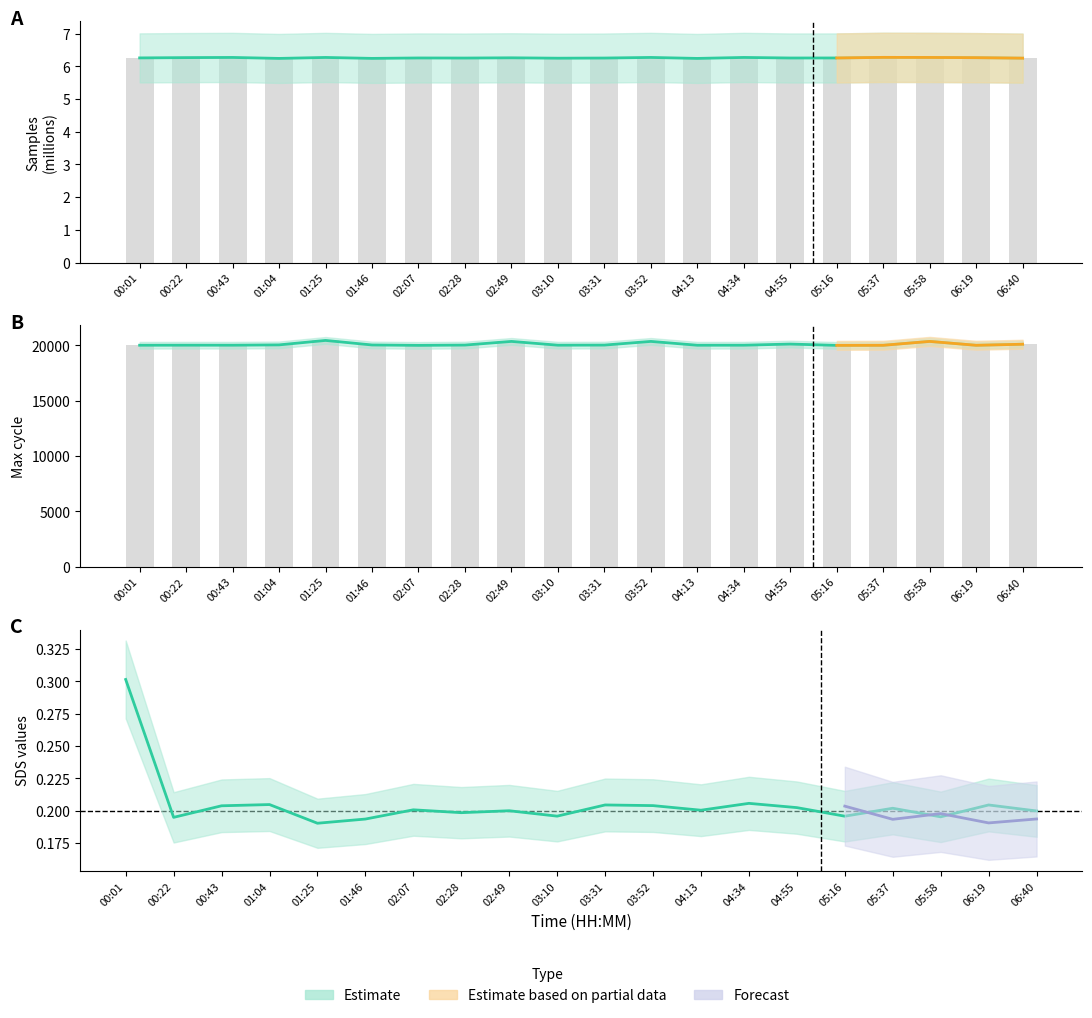

What is the sum of all Max_cycle values?

402078.0